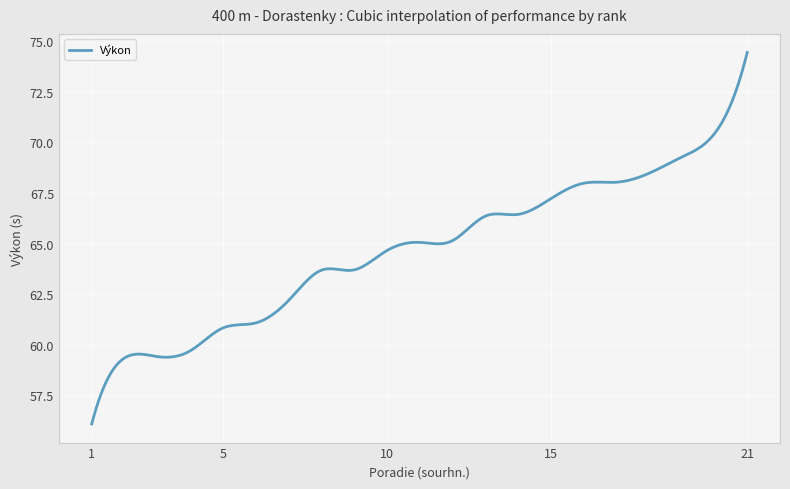

What is the minimum value shown in the chart?

56.1